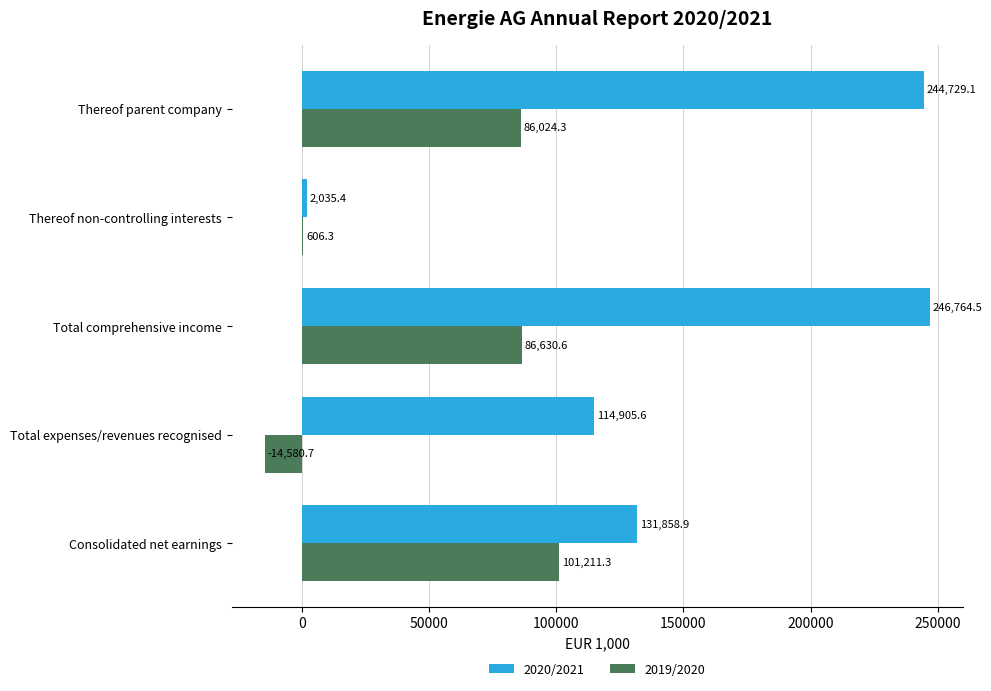

At which category is the sum across all series the highest?

Total comprehensive income